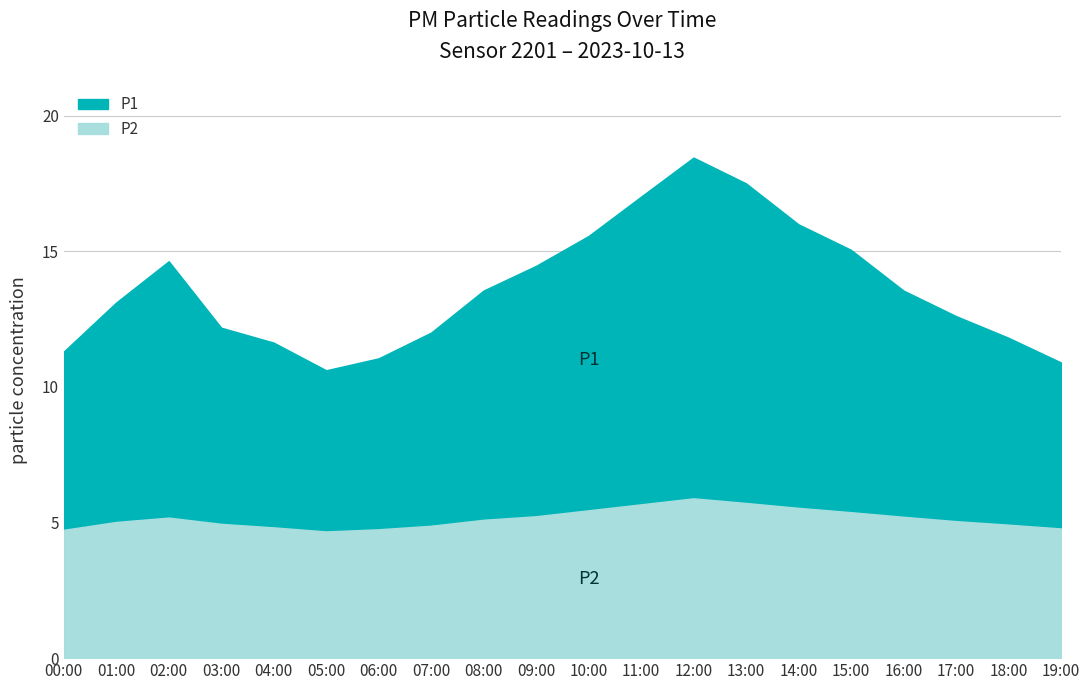

What is the label of the 18th point from the right?

02:00